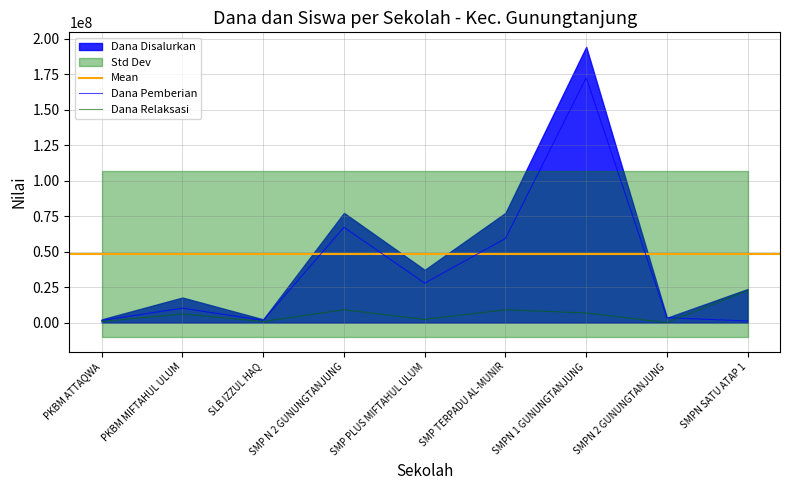

Read the Dana Relaksasi value at SLB IZZUL HAQ, to the nearest 50.

750000